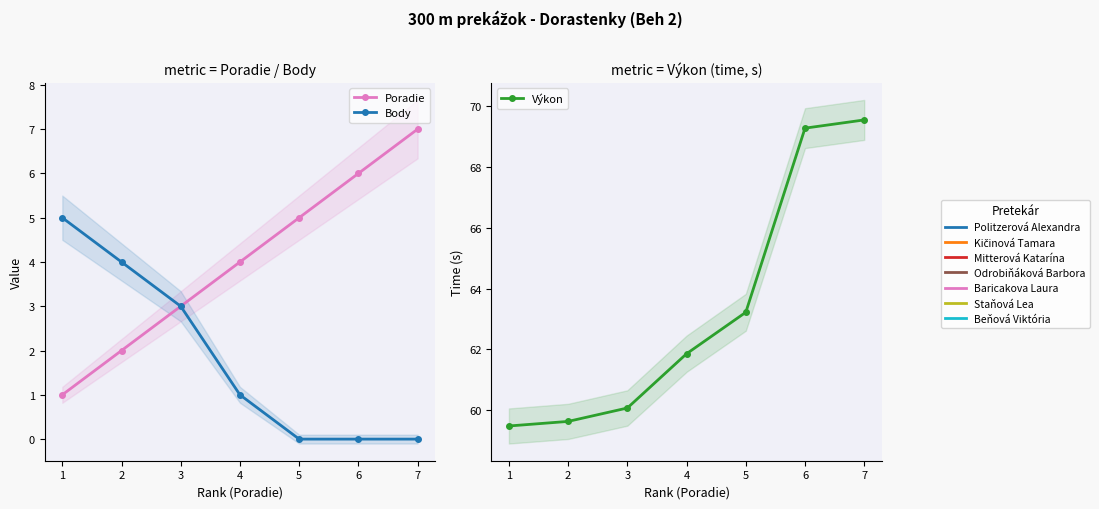

What is the sum of all Výkon values?

443.1